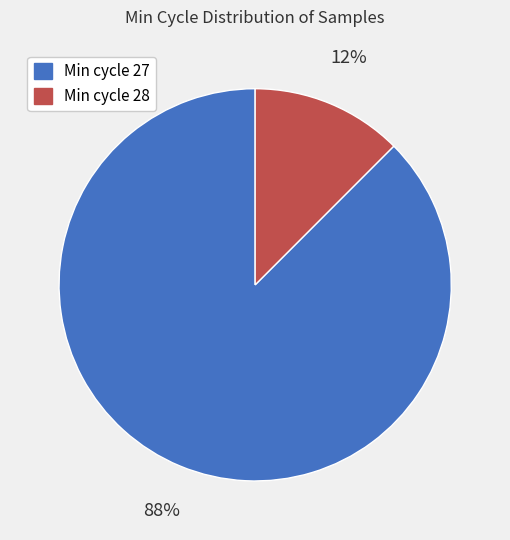

To the nearest percent, what is the average slice percentage?

50%